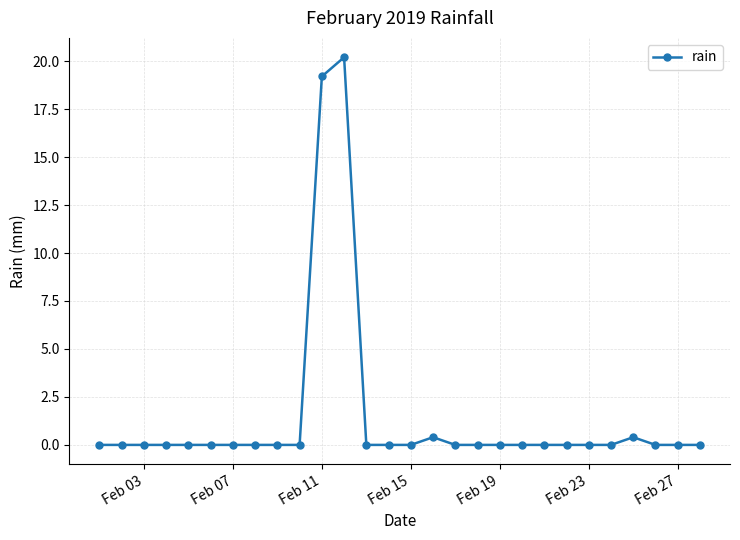

Reading right to left, extract all data points from this chart.

0.0	0.0	0.0	0.4	0.0	0.0	0.0	0.0	0.0	0.0	0.0	0.0	0.4	0.0	0.0	0.0	20.2	19.2	0.0	0.0	0.0	0.0	0.0	0.0	0.0	0.0	0.0	0.0